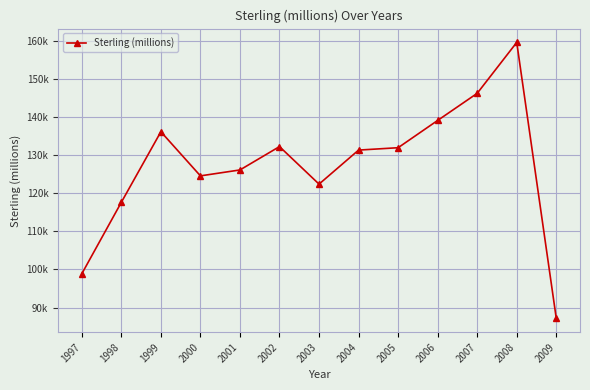

Approximately how many times larger is the value at 1999 compared to 2003?

1.1